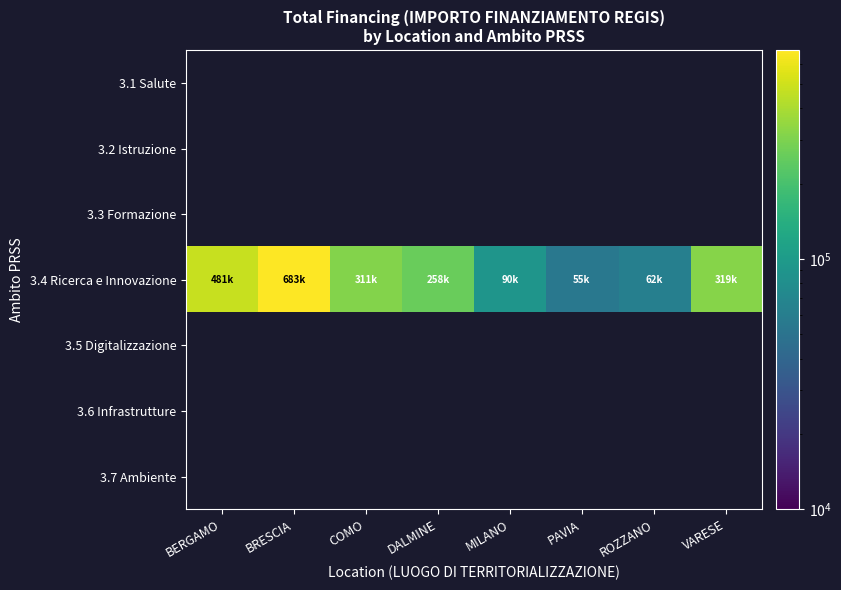

What is the total value across all series at VARESE?

319070.1